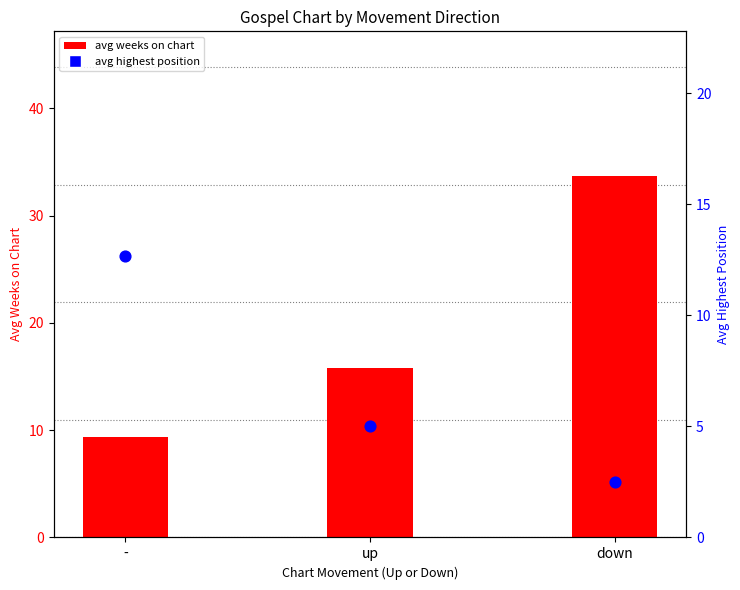

Which series has the largest total across all categories?

avg weeks on chart